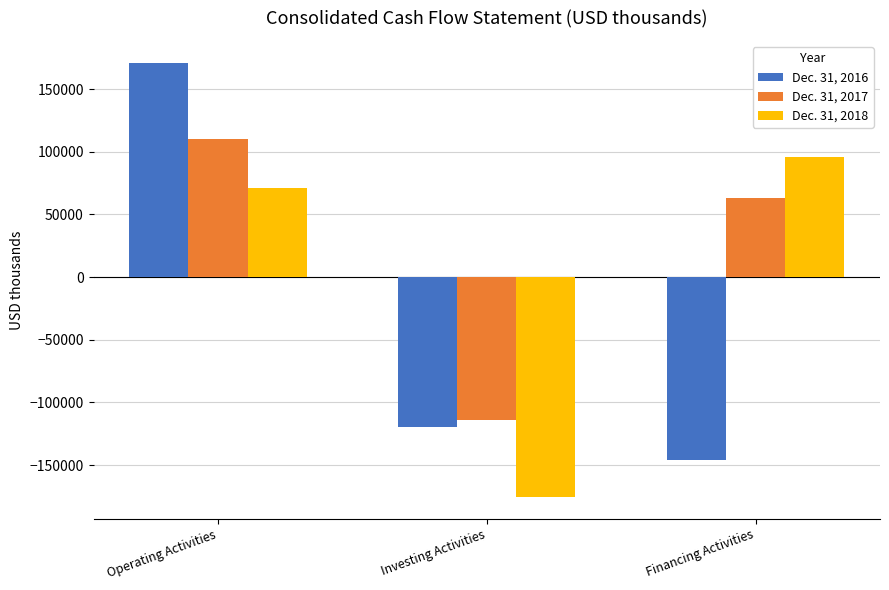

Where is Dec. 31, 2018 nearest to the value -39799?

Operating Activities